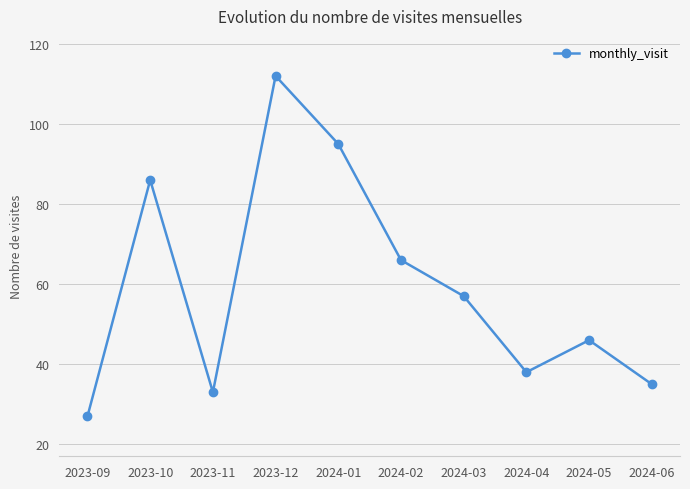

What is the change in value from 2024-02 to 2024-05?

-20